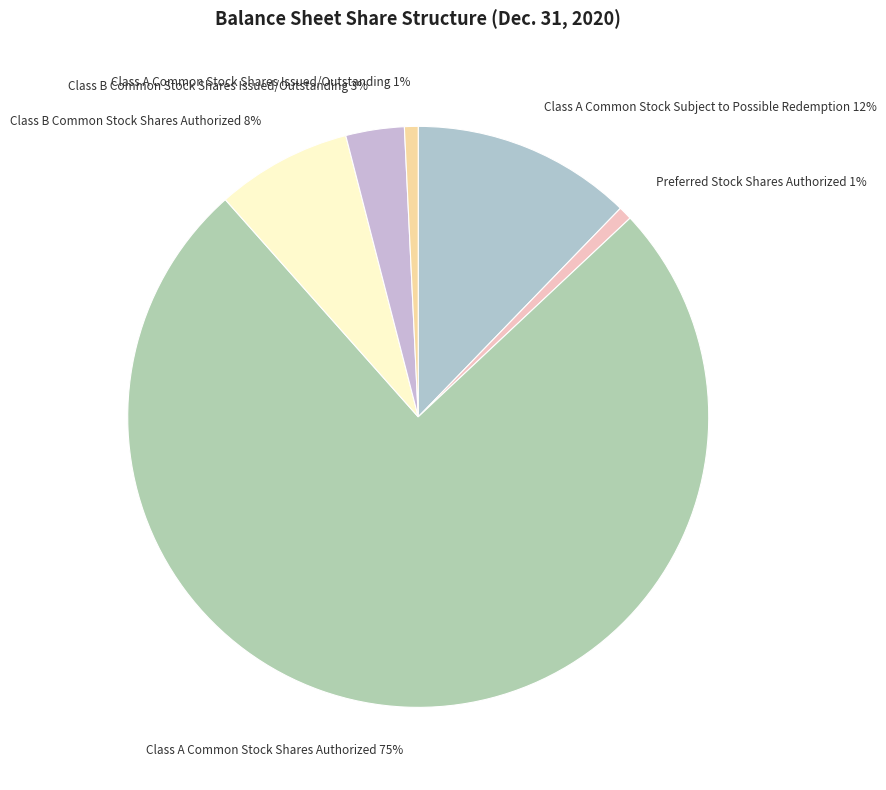

Combined, do Class B Common Stock Shares Authorized 8% and Class A Common Stock Shares Authorized 75% account for over 50%?

Yes